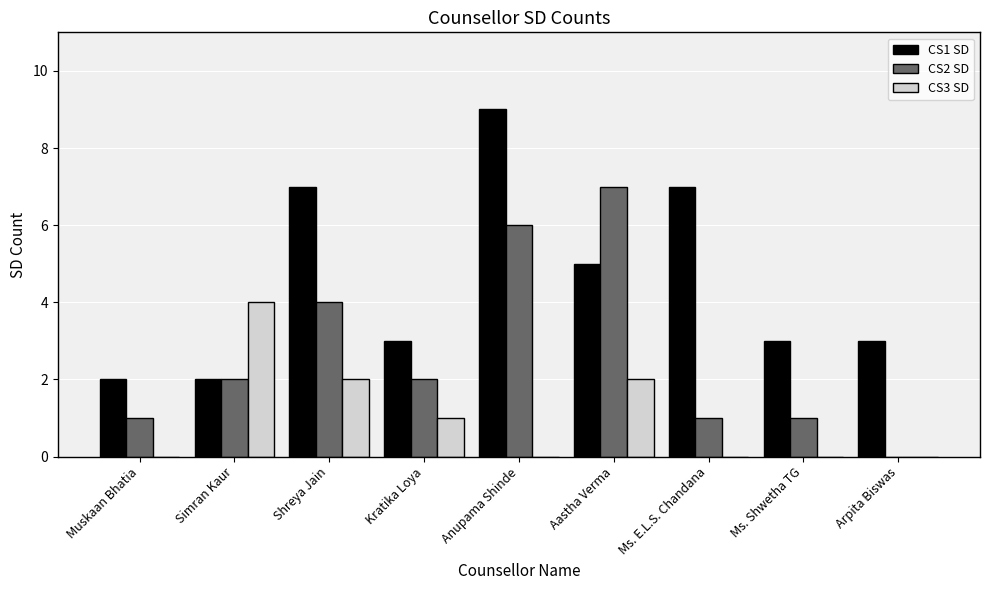

What is the sum of all CS2 SD values?

24